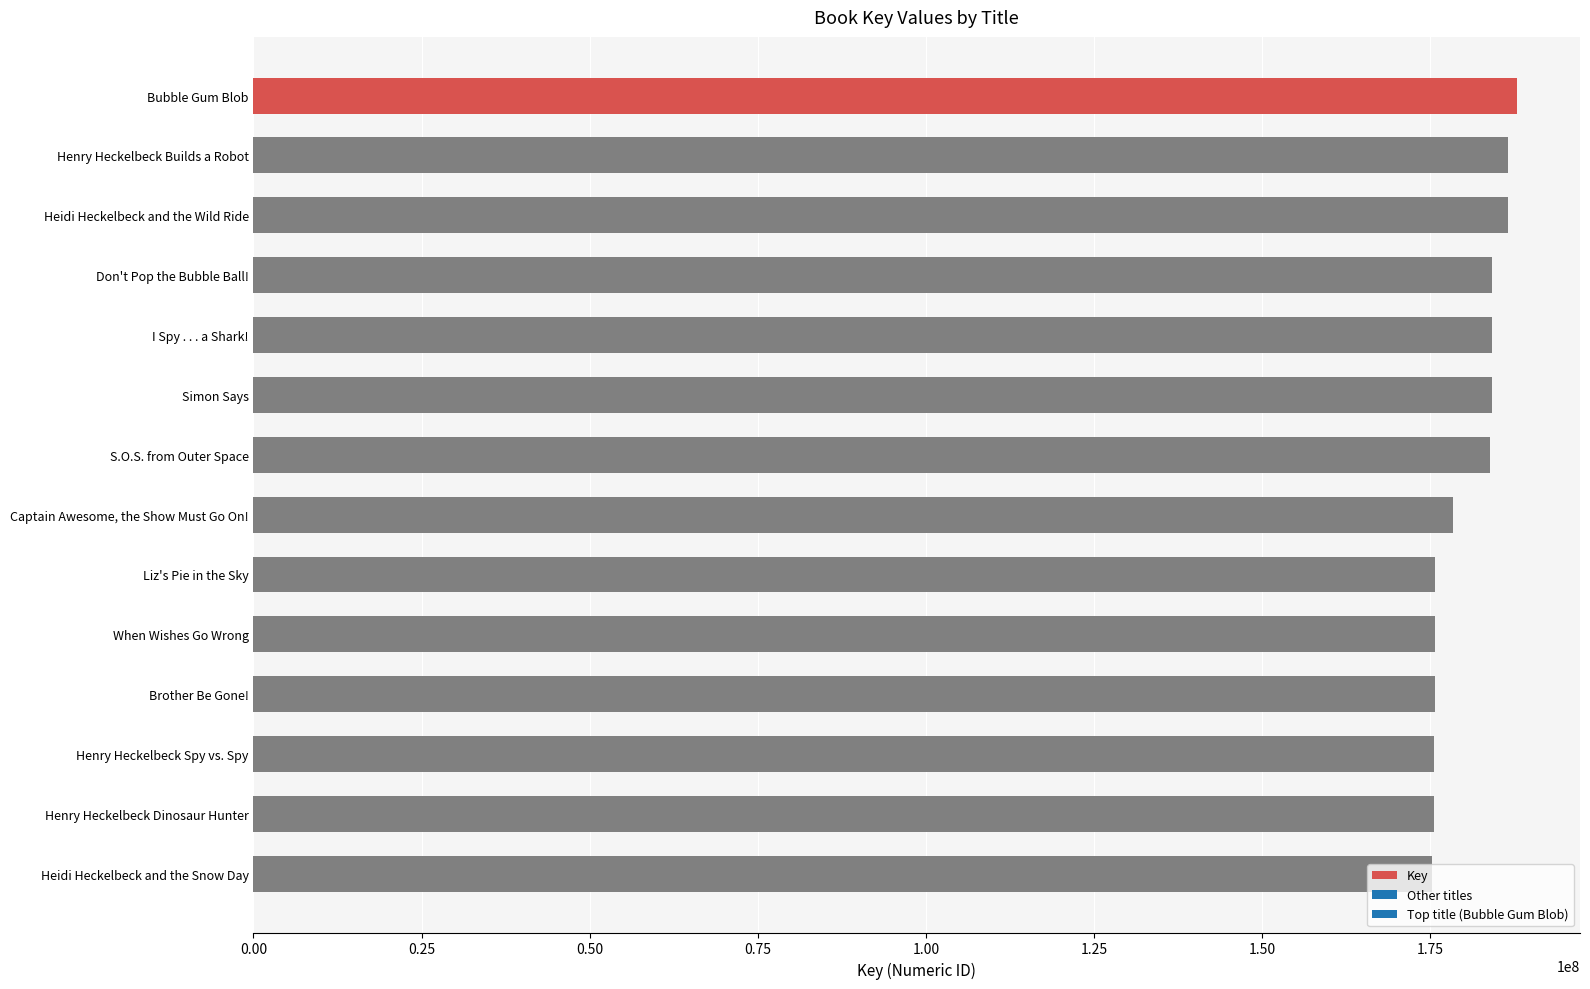

List the labels in order of value, largest first.

Bubble Gum Blob, Henry Heckelbeck Builds a Robot, Heidi Heckelbeck and the Wild Ride, Don't Pop the Bubble Ball!, I Spy . . . a Shark!, Simon Says, S.O.S. from Outer Space, Captain Awesome, the Show Must Go On!, Liz's Pie in the Sky, When Wishes Go Wrong, Brother Be Gone!, Henry Heckelbeck Spy vs. Spy, Henry Heckelbeck Dinosaur Hunter, Heidi Heckelbeck and the Snow Day